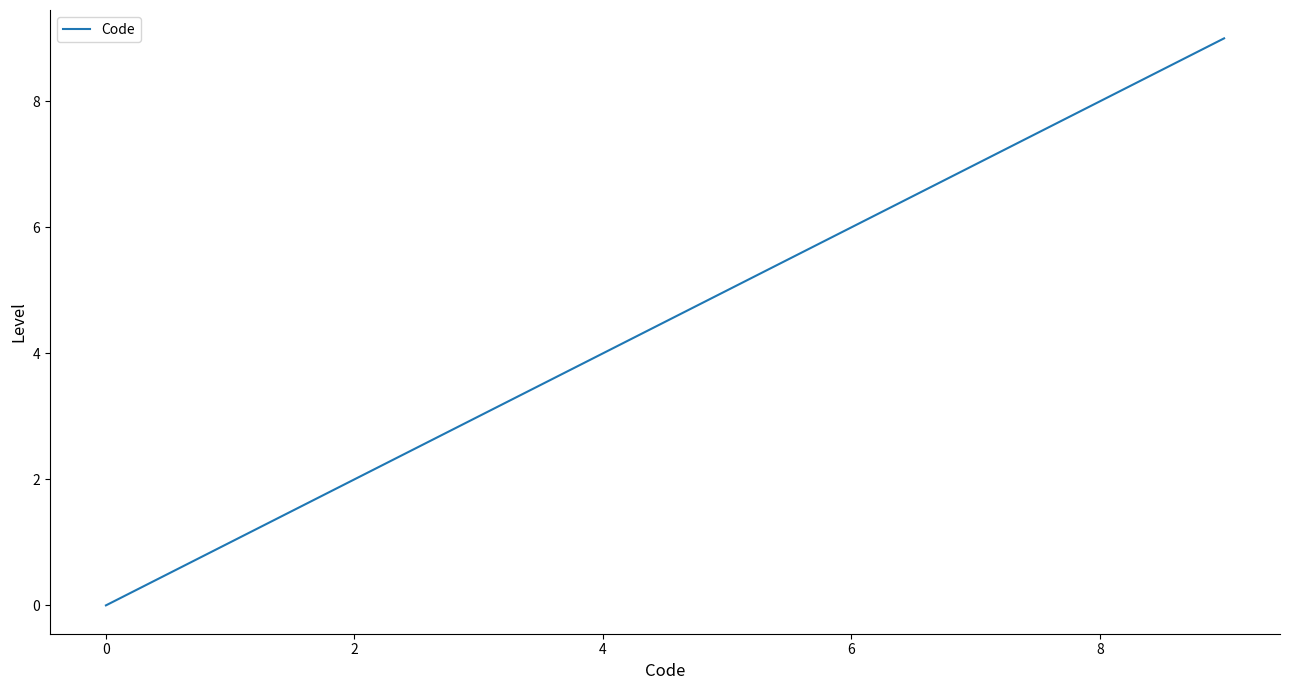

What is the maximum value shown in the chart?

9